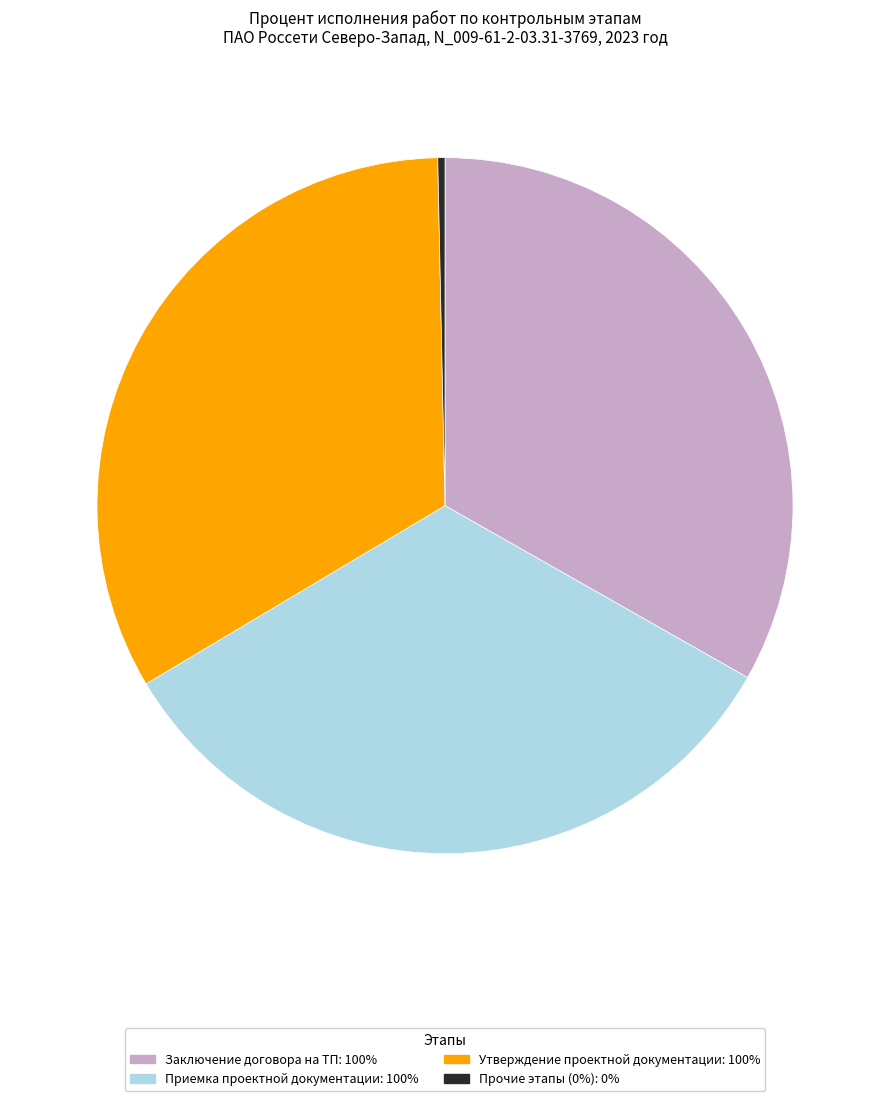

Between Прочие этапы (0%): 0% and Приемка проектной документации: 100%, which is larger?

Приемка проектной документации: 100%